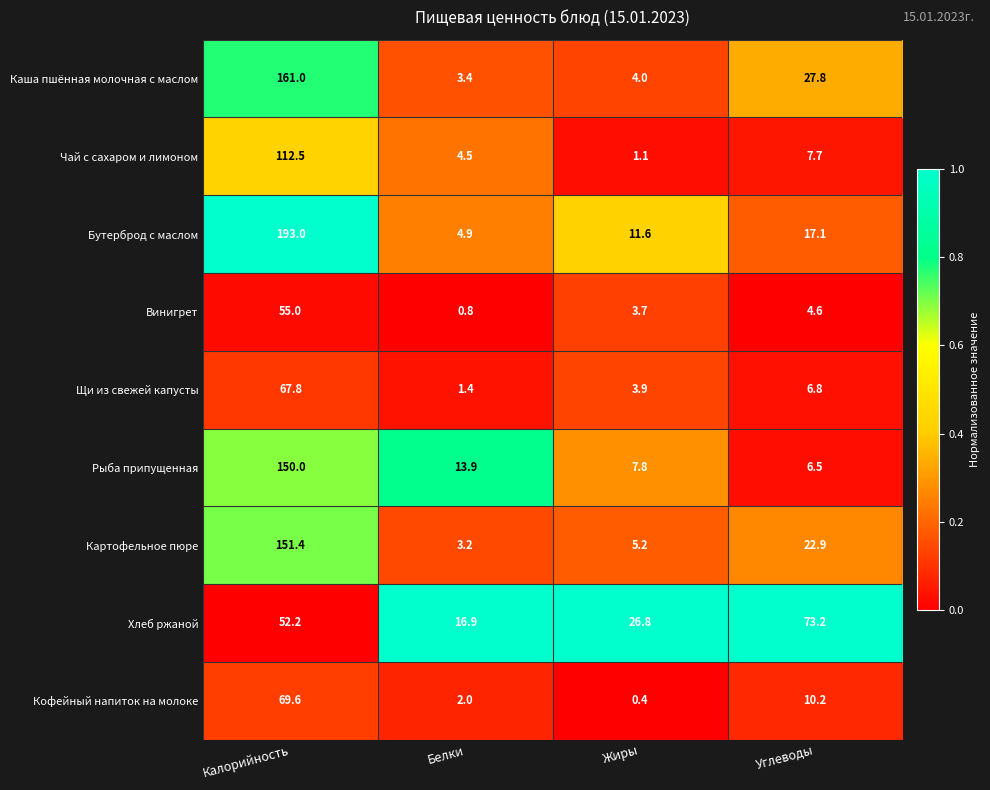

Which category has the lowest value across all series?

Жиры